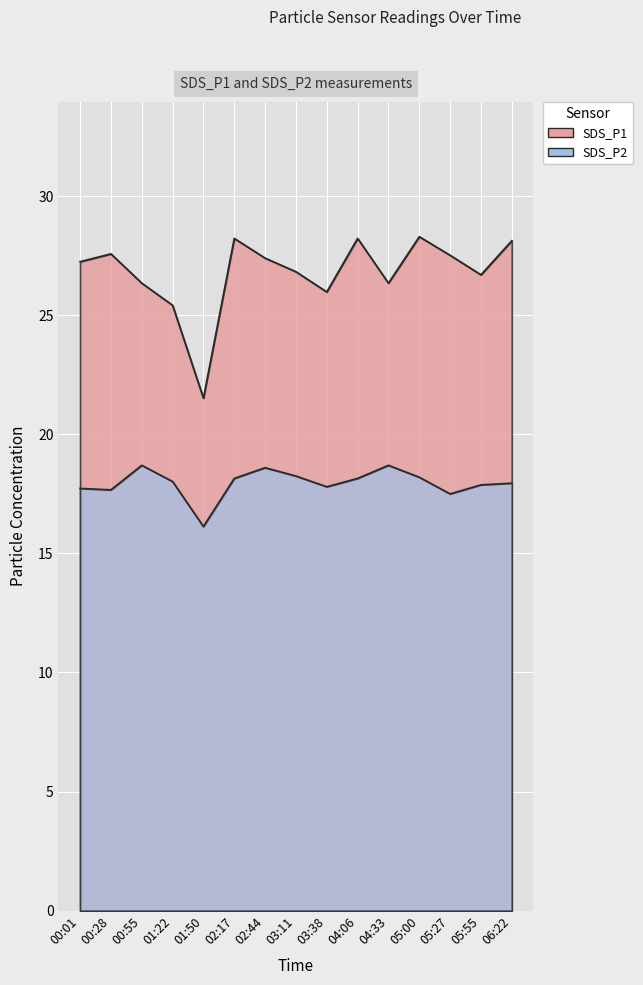

True or false: SDS_P1 and SDS_P2 cross at least once.

False